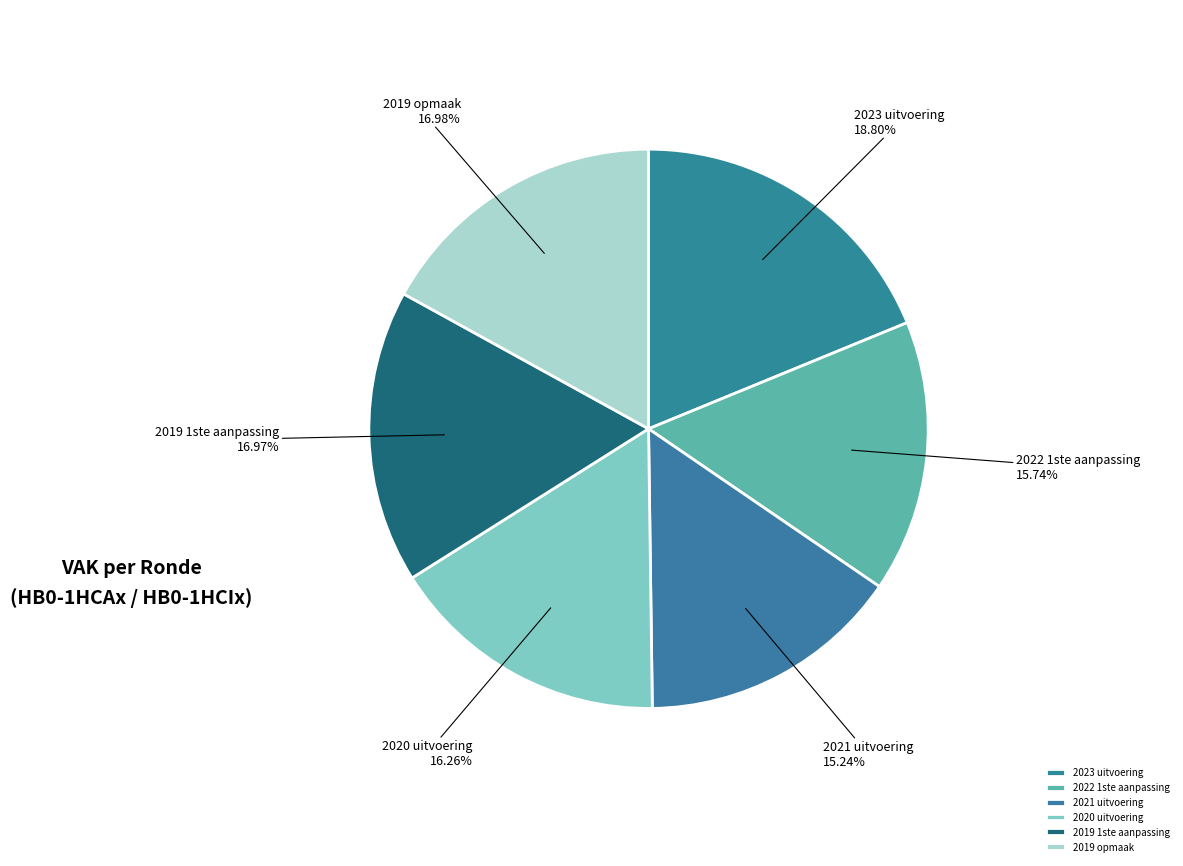

What percentage is NOT represented by 2023 uitvoering?

81.2%